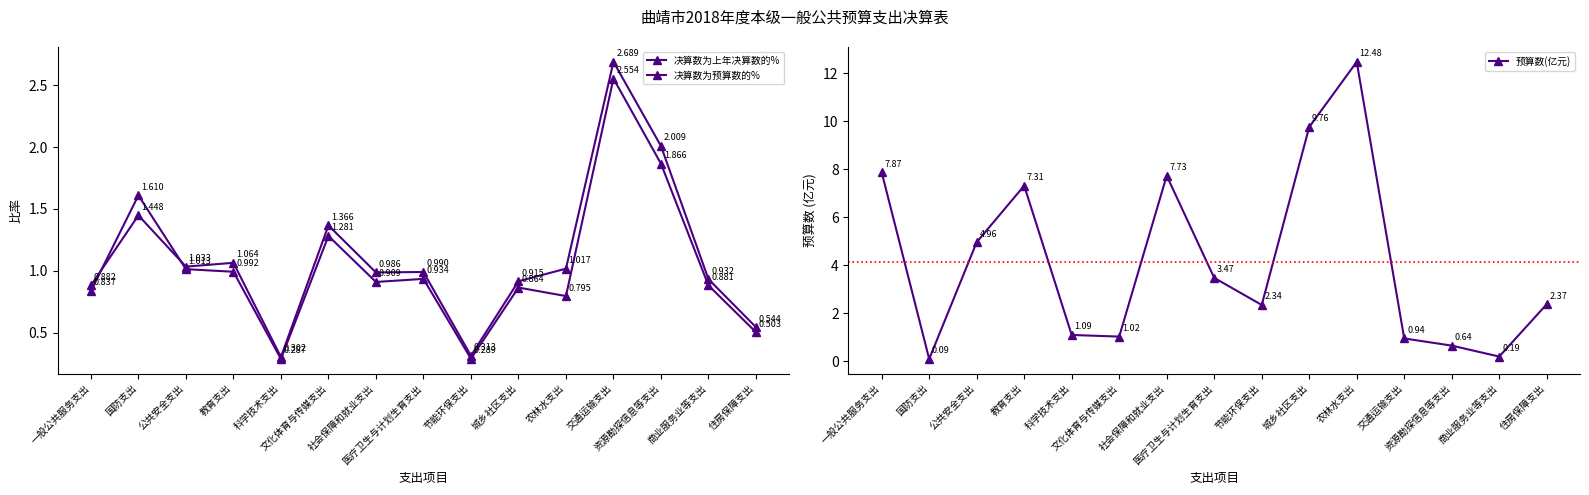

What is the greatest value displayed?

12.5